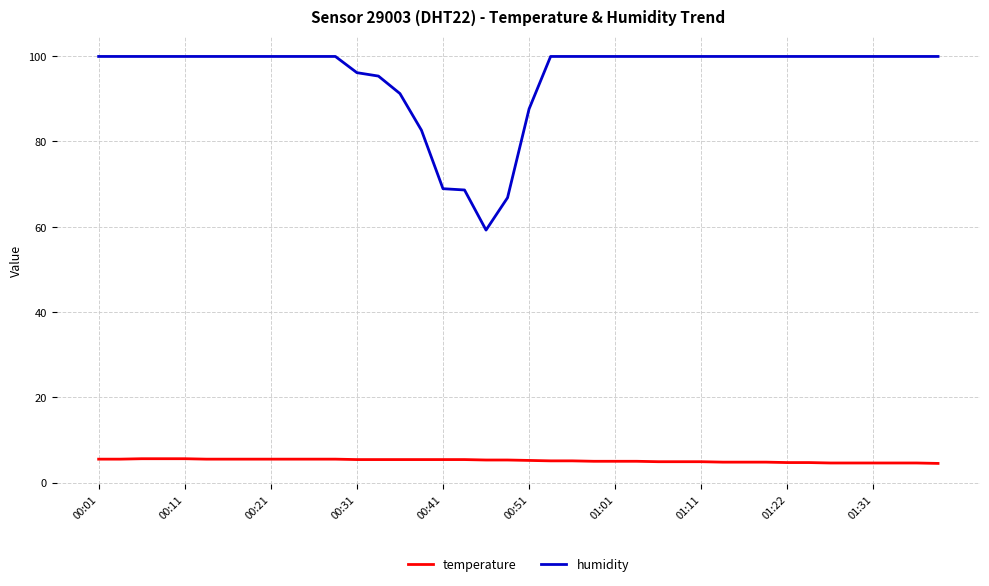

What is the average value of the humidity series?

95.3